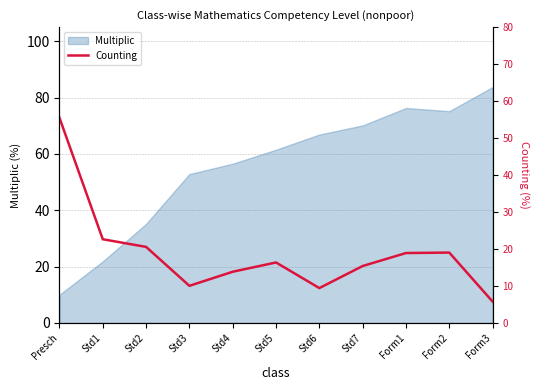

List the labels in order of value, largest first.

Presch, Std1, Std2, Form2, Form1, Std5, Std7, Std4, Std3, Std6, Form3